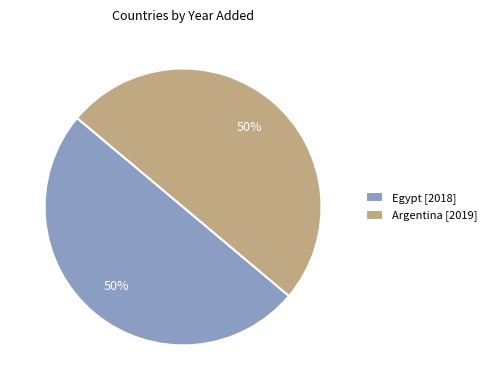

True or false: Argentina [2019] accounts for 60% of the total.

False